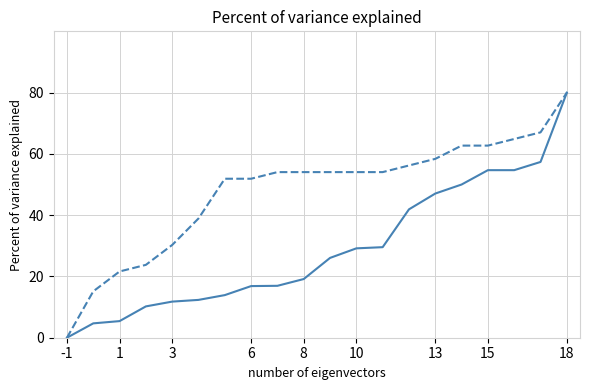

What is the greatest value displayed?

80.0